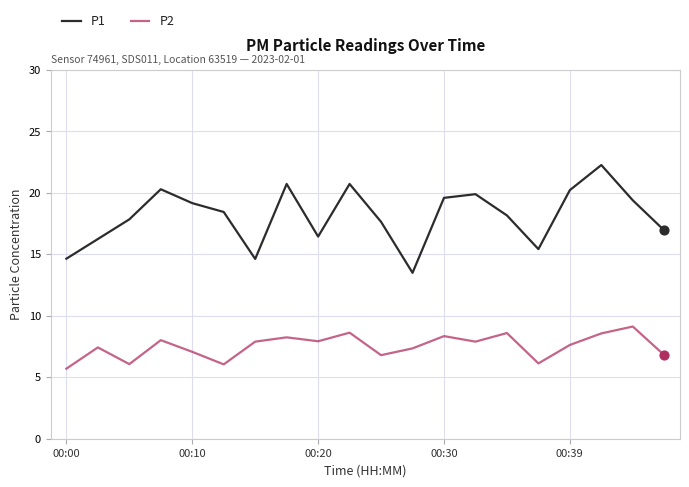

At how many categories does at least one series exceed 11?

20